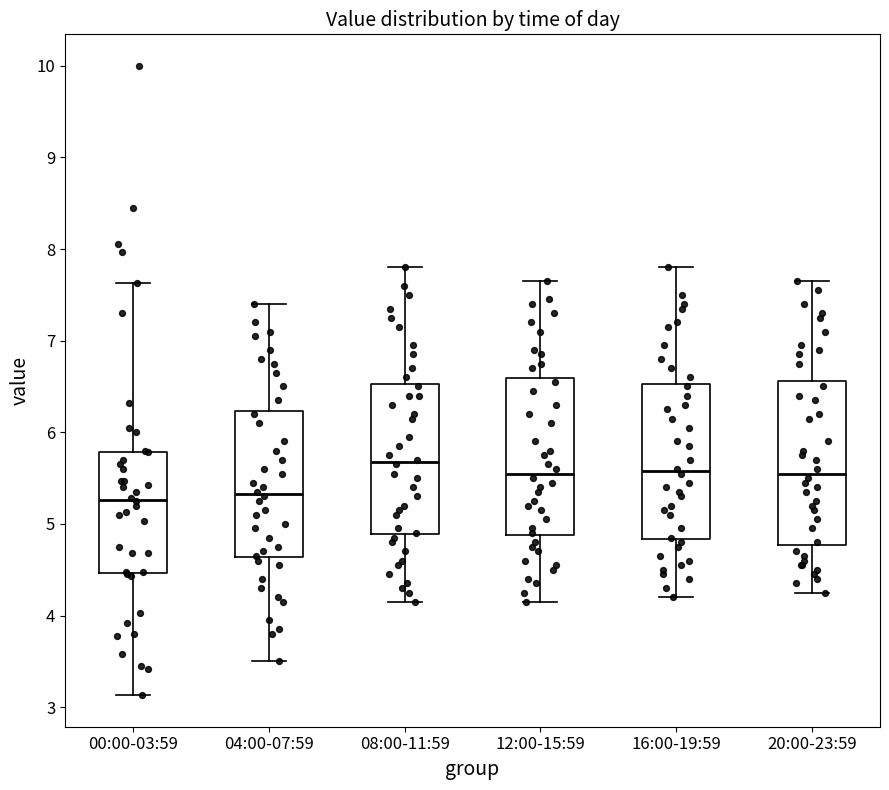

Where does the upper whisker of the box for 04:00-07:59 end on the y-axis? The values are not printed on the chart, so give them approximately, as read against the axis.

7.4